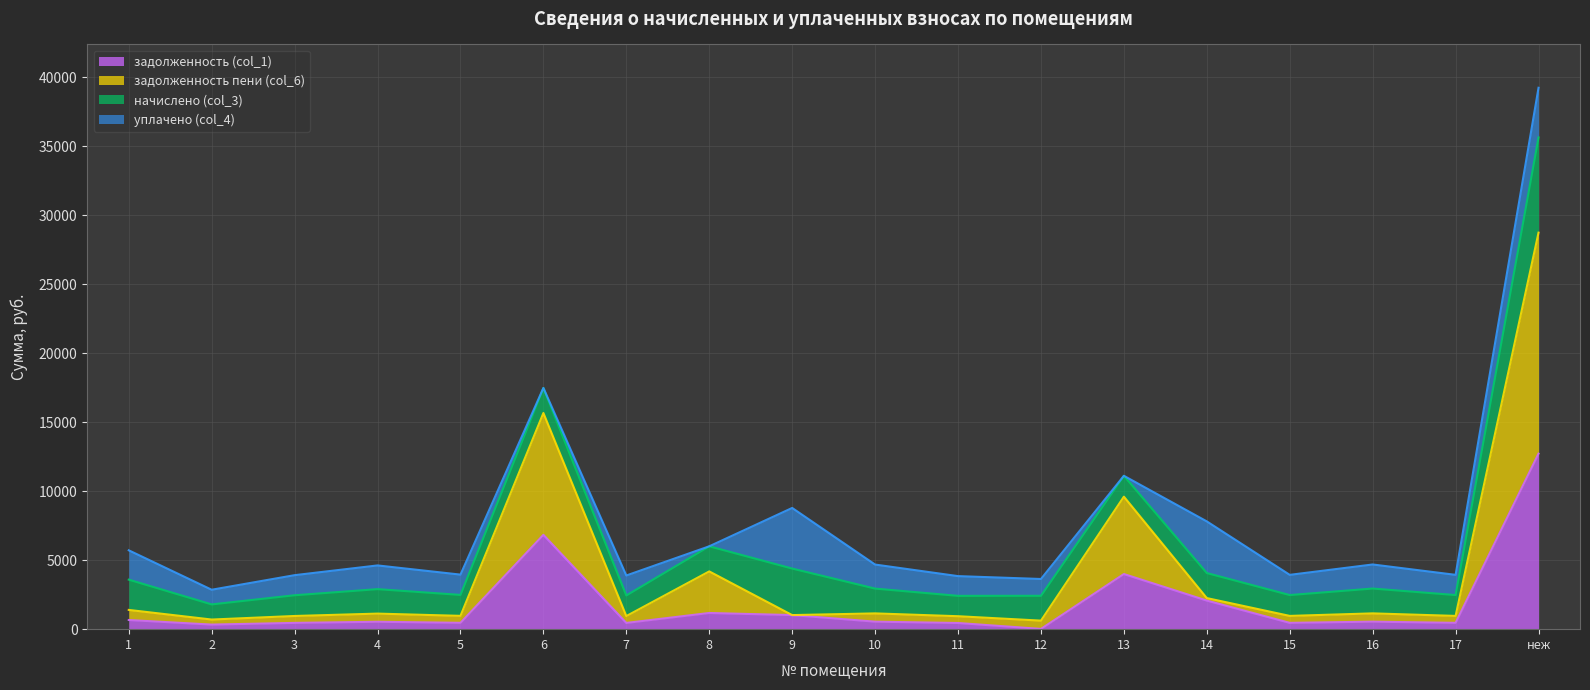

Where is задолженность (col_1) nearest to the value 6366?

6